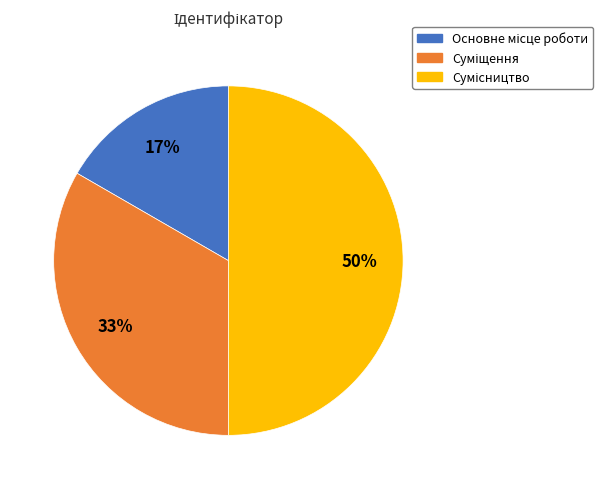

To the nearest percent, what is the average slice percentage?

33%